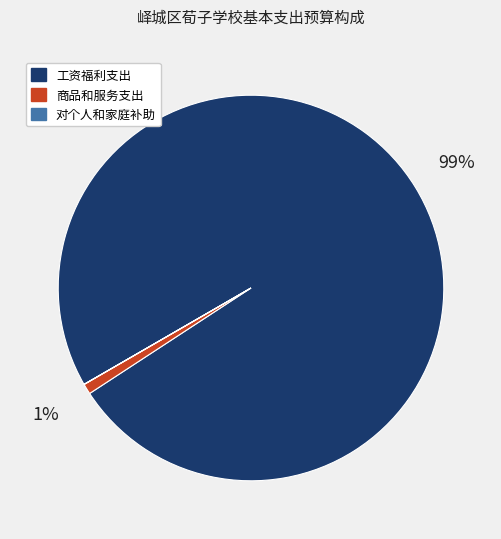

Which category has the biggest portion of the pie?

工资福利支出